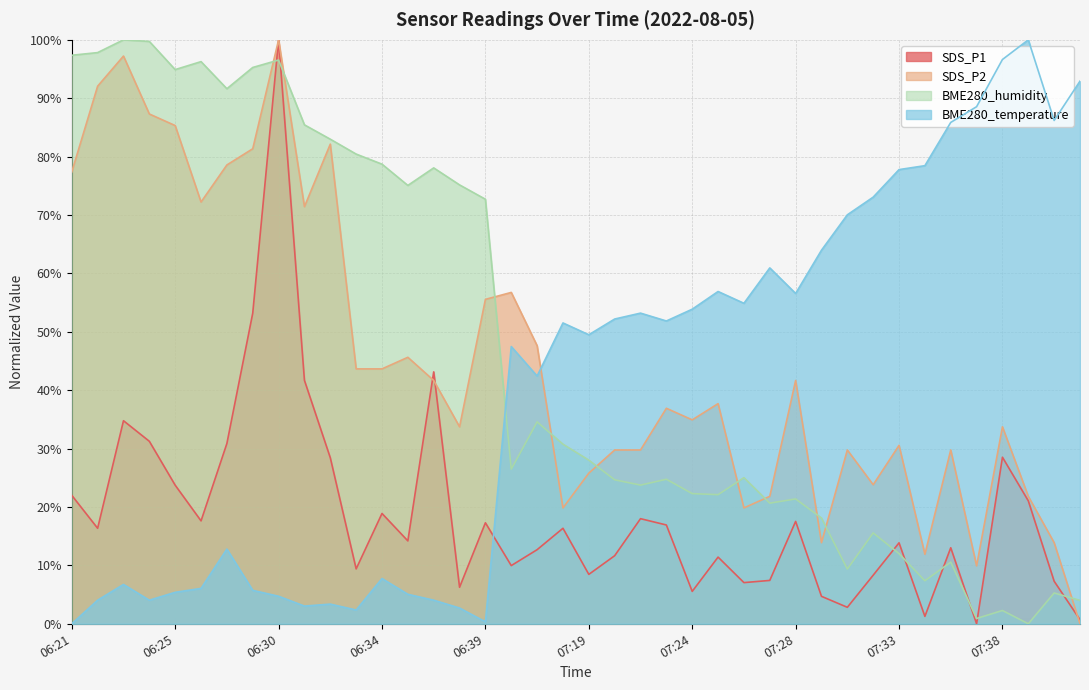

What is the value of the SDS_P2 point at the 15th from the left?

41.7